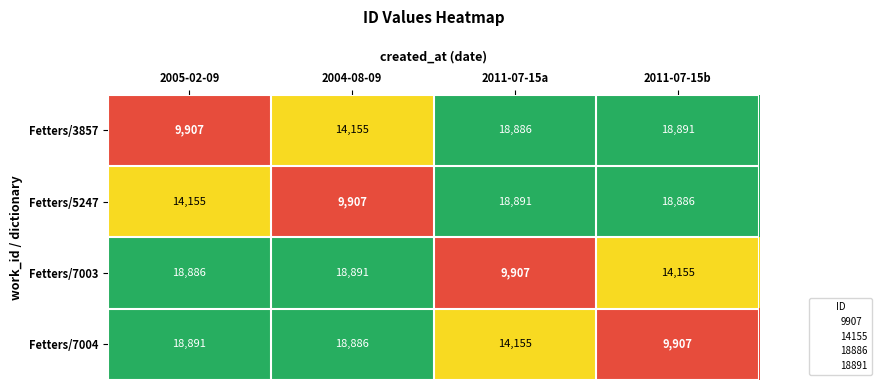

Is the value of Fetters/5247 at 2011-07-15a greater than the value of Fetters/7004 at 2011-07-15a?

Yes